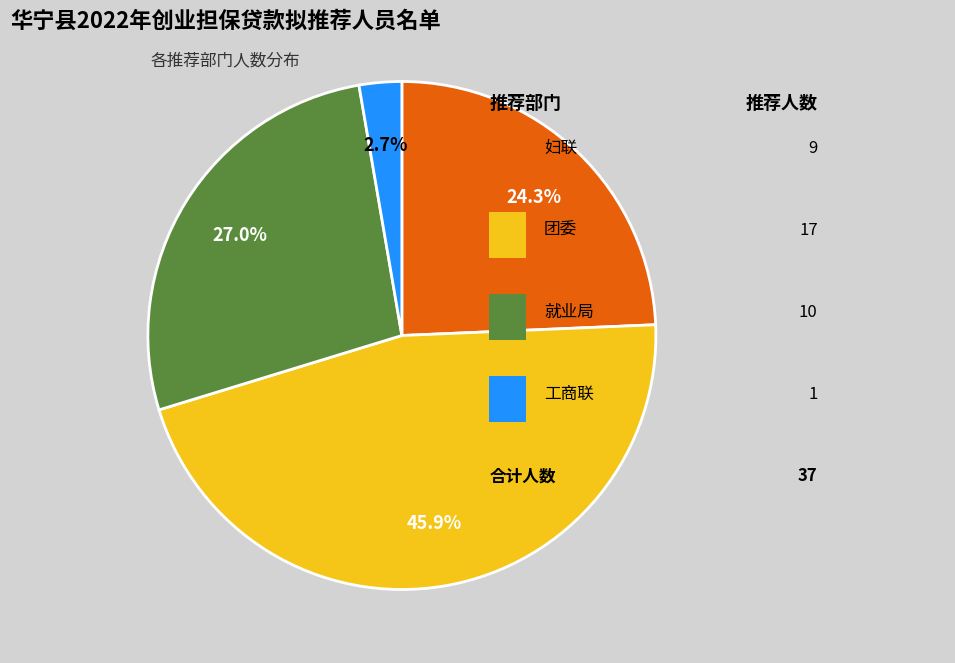

Does any single category account for the majority?

No